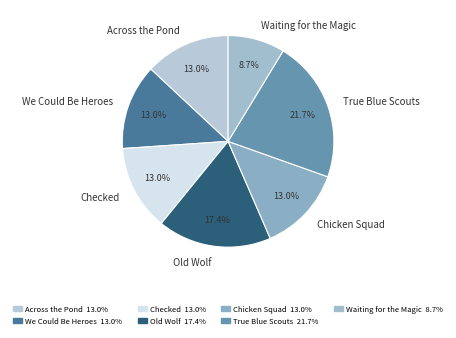

Which has a higher value, Old Wolf or Chicken Squad?

Old Wolf